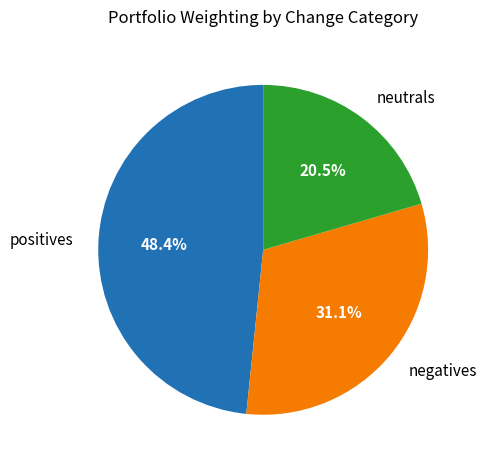

Count the number of slices in the pie.

3